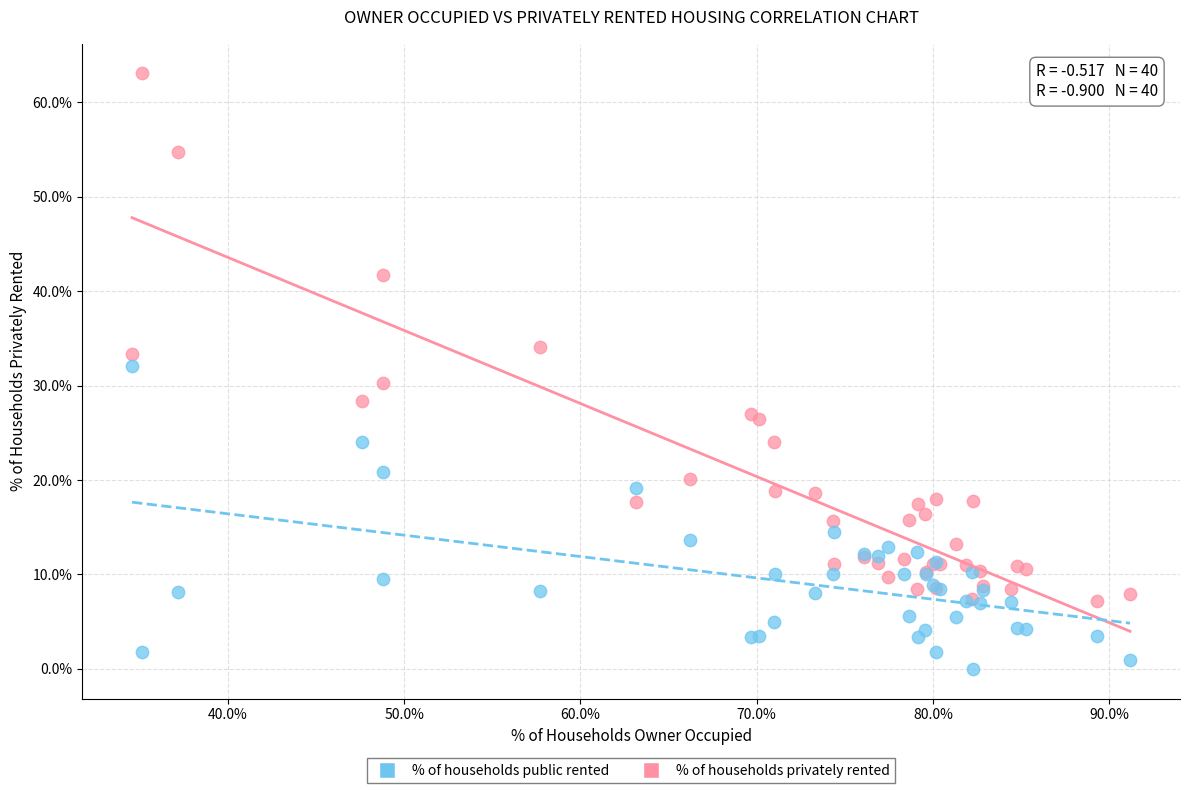

Which series contains the highest Y value?

% of households privately rented